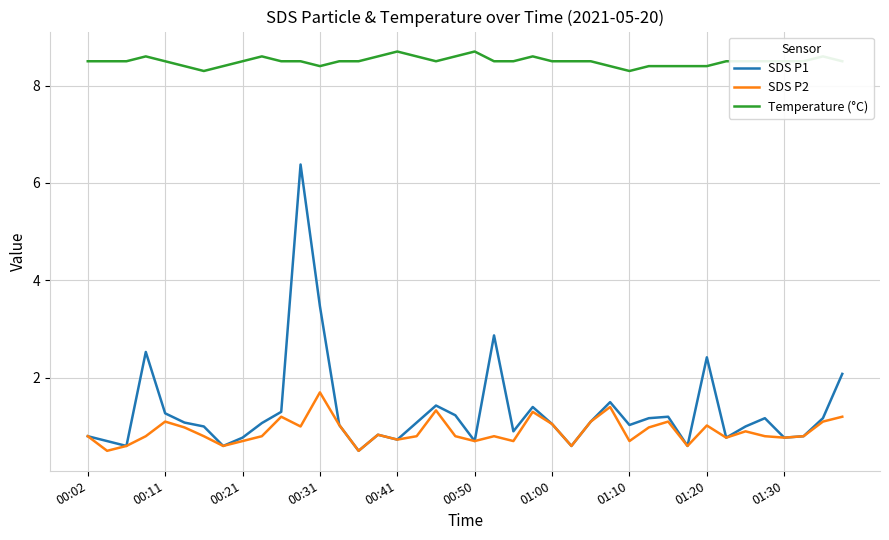

How many lines are shown in the chart?

3